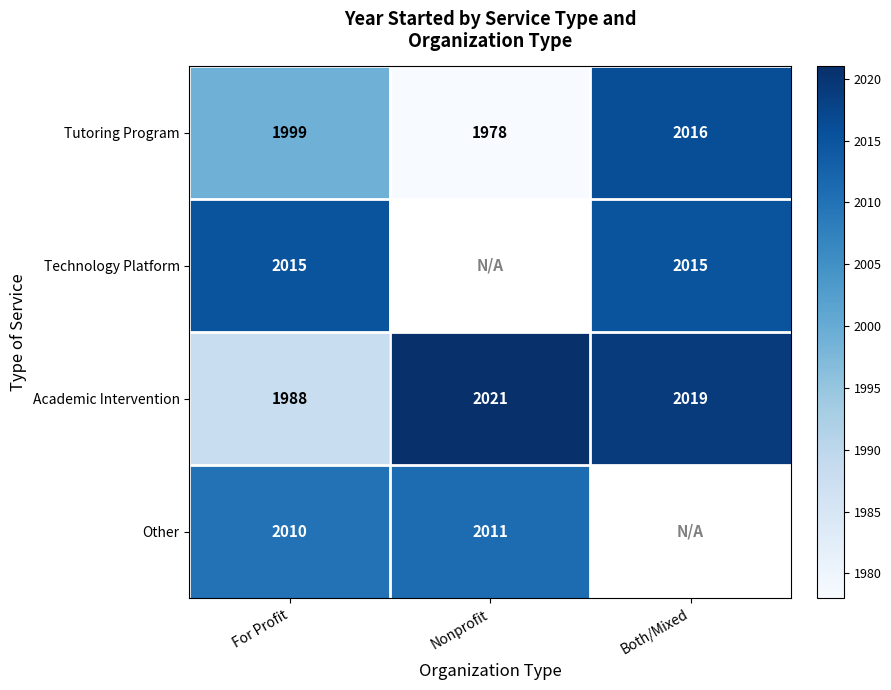

At which category is the sum across all series the highest?

For Profit